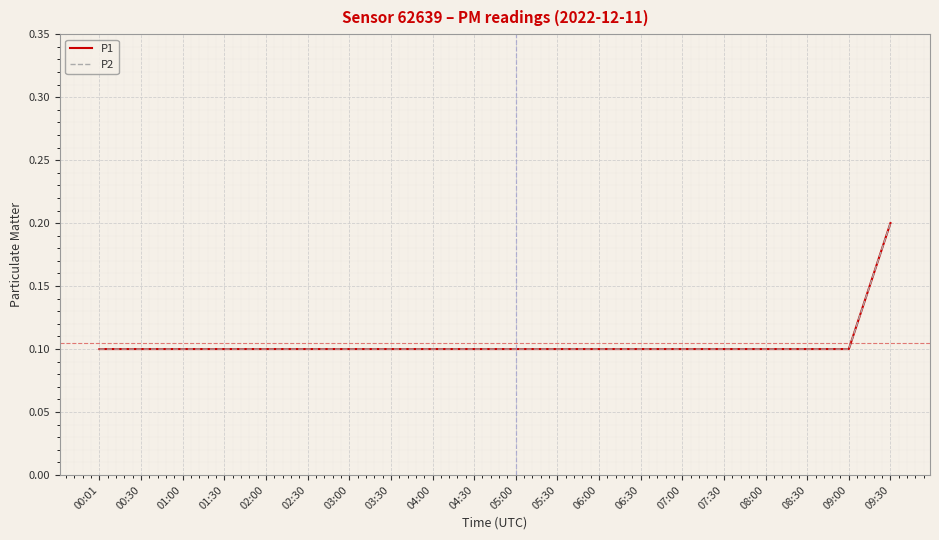

Count the P2 values in the range 0 to 1.

20